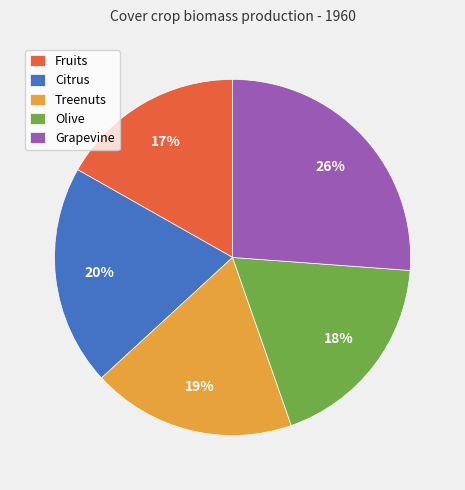

Do Fruits and Treenuts together represent more than half of the pie?

No